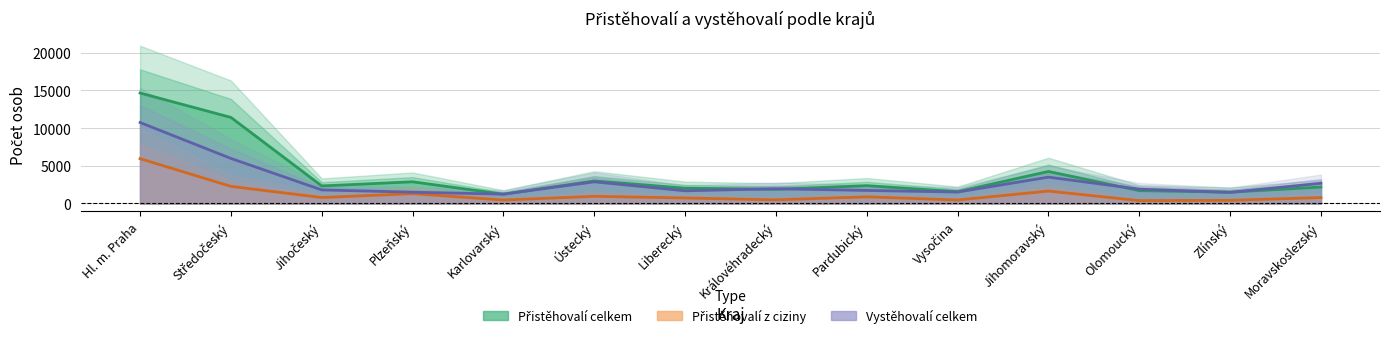

The Přistěhovalí z ciziny (celkem) series shows 951.6 at Ústecký. True or false?

True